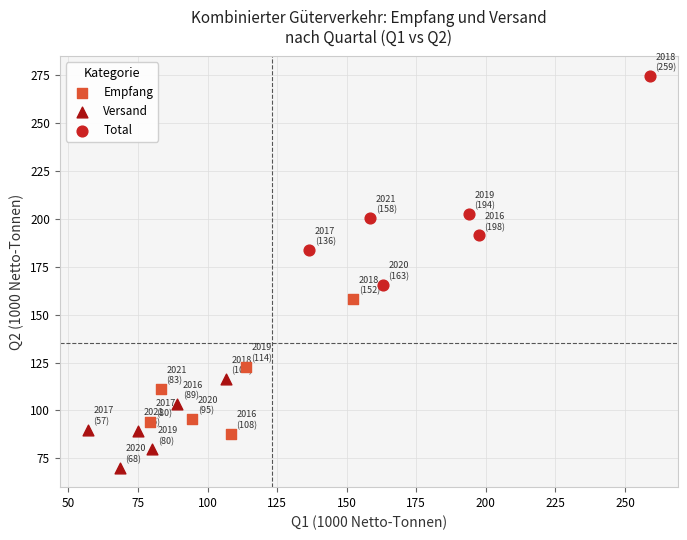

What are all the series names shown in the legend?

Empfang, Versand, Total